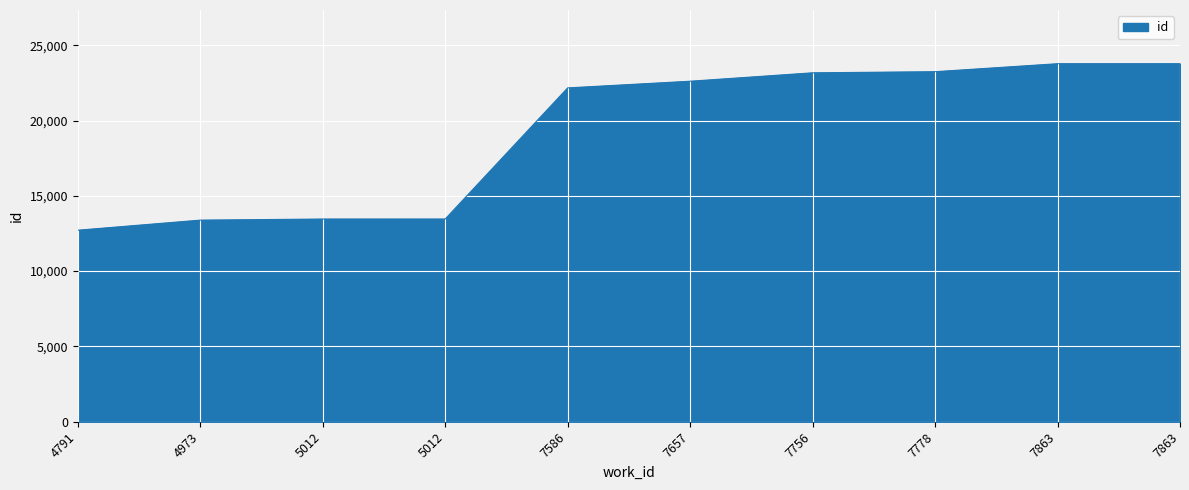

Does the chart have visible grid lines?

Yes